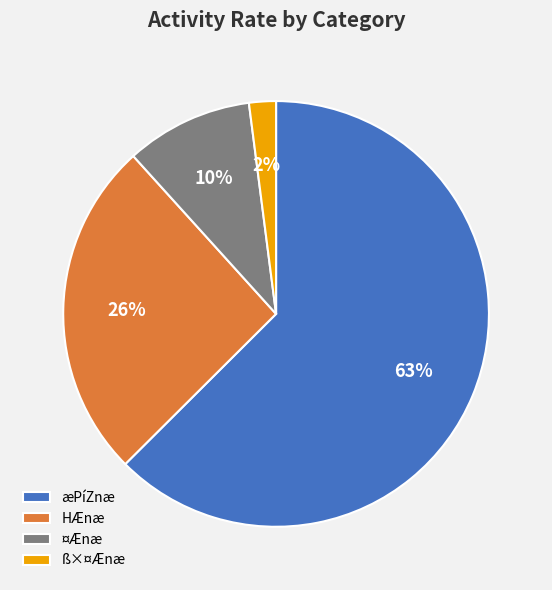

True or false: ß×¤Ænæ accounts for 2% of the total.

True